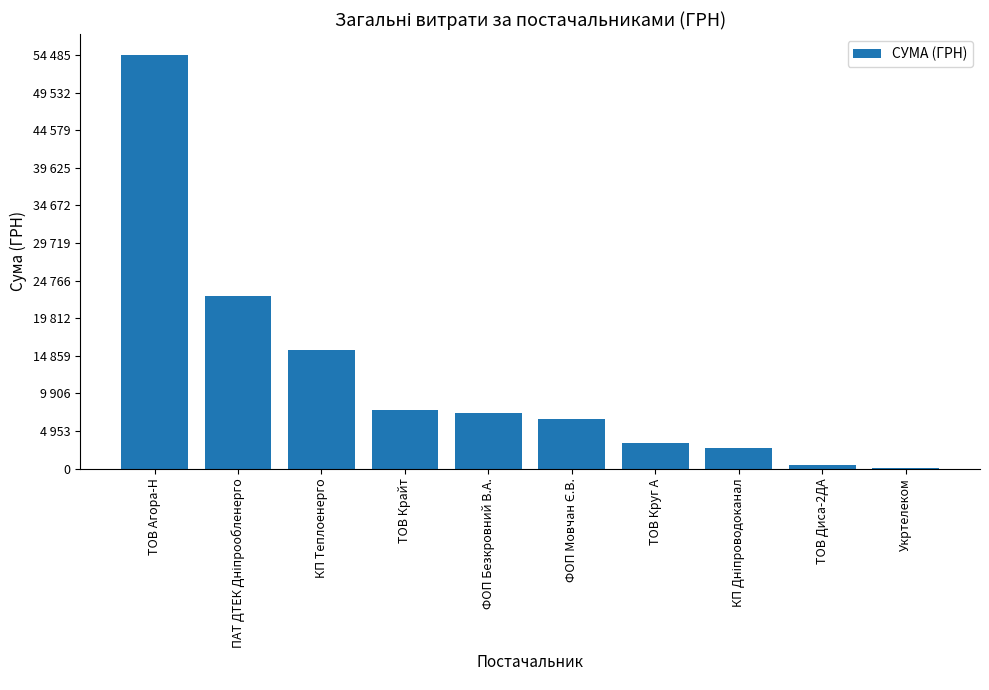

Rank the categories by value from lowest to highest.

Укртелеком, ТОВ Диса-2ДА, КП Дніпроводоканал, ТОВ Круг А, ФОП Мовчан Є.В., ФОП Безкровний В.А., ТОВ Крайт, КП Теплоенерго, ПАТ ДТЕК Дніпрообленерго, ТОВ Агора-Н